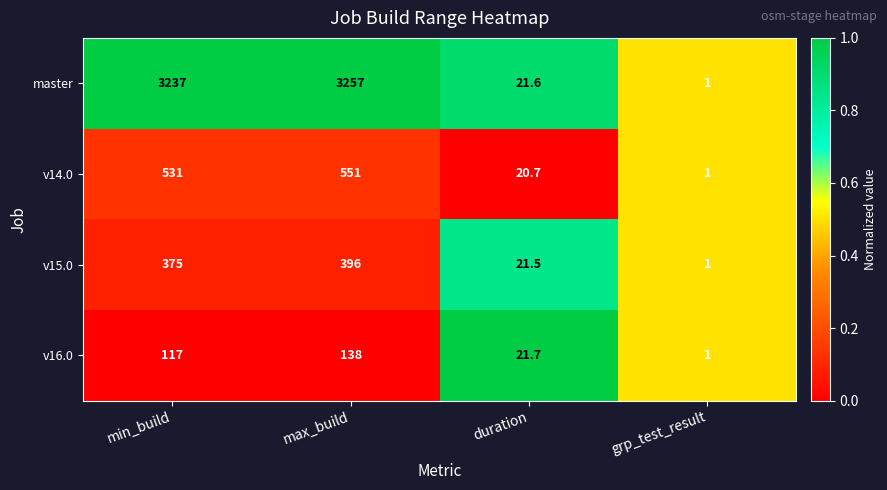

What is the sum of the v15.0 values at grp_test_result and max_build?

397.0